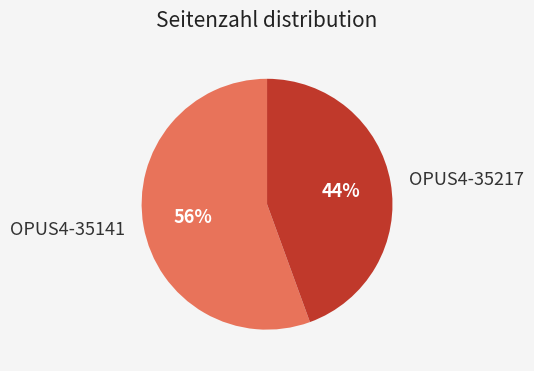

True or false: OPUS4-35141 accounts for 56% of the total.

True